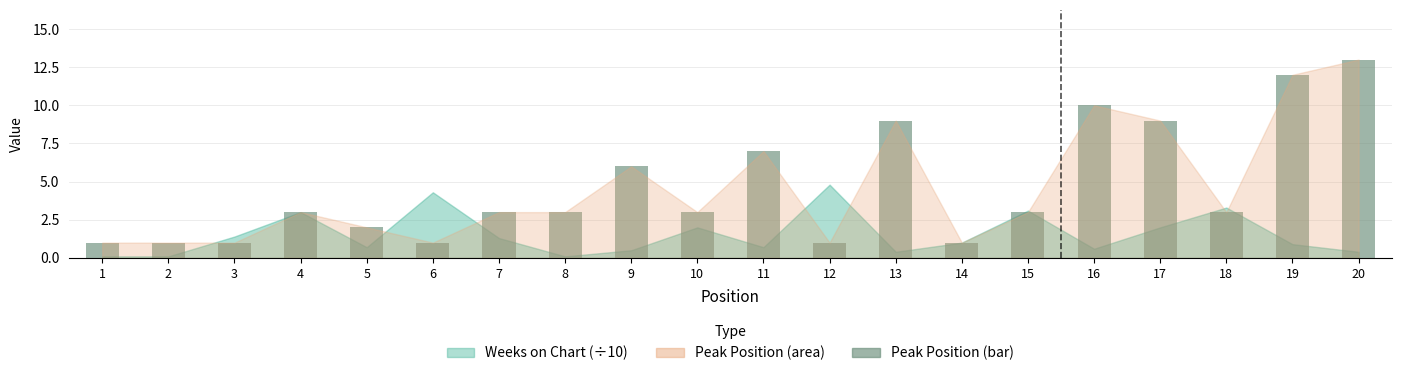

What is the approximate value at 15?

3